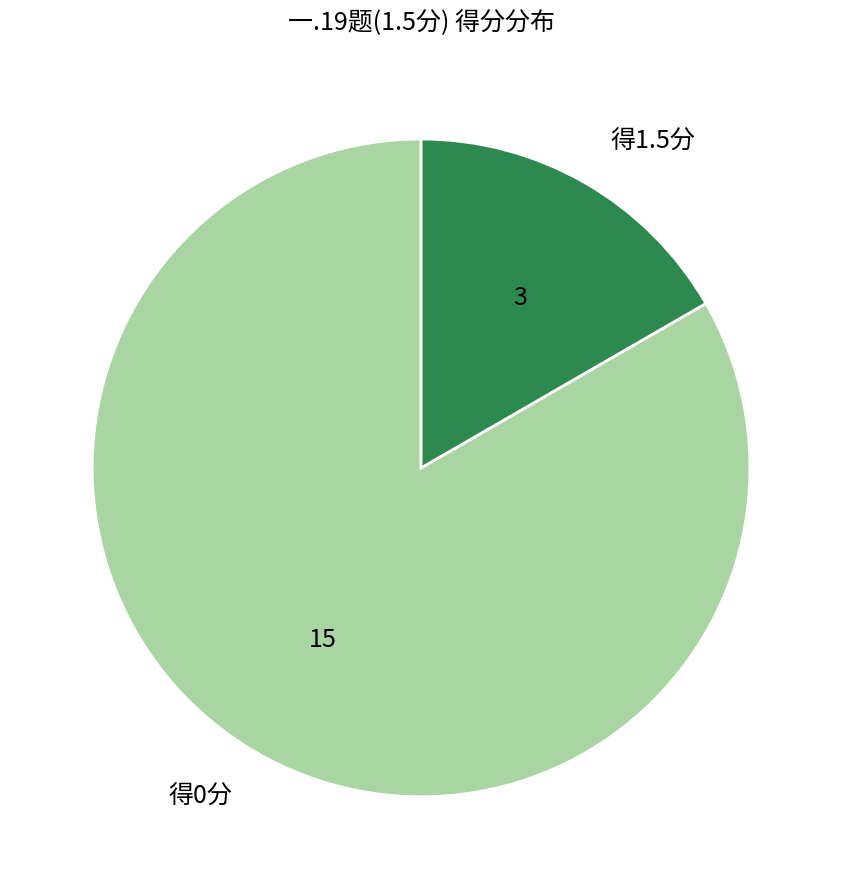

Between 得1.5分 and 得0分, which is larger?

得0分